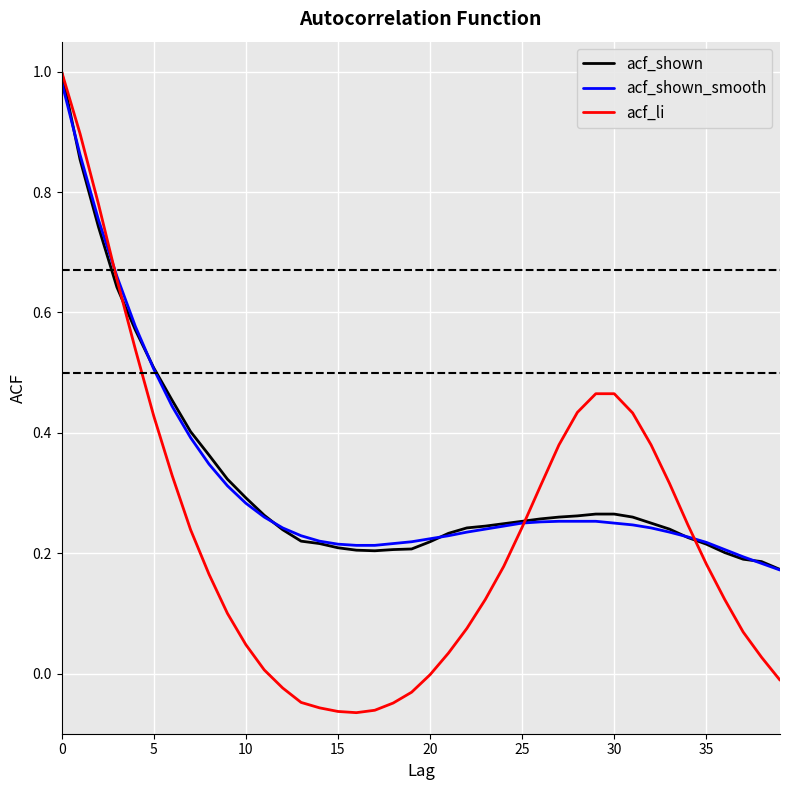

Which series has the largest range (max minus min)?

acf_li